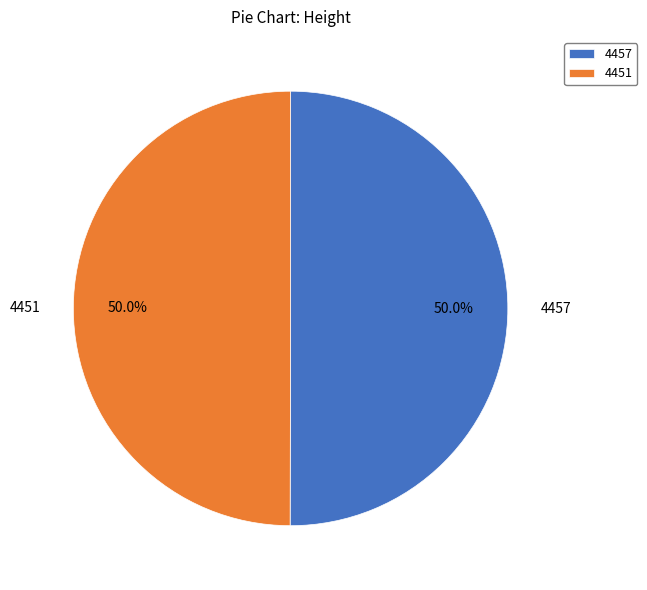

What percentage do 4457 and 4451 together represent?

100.0%